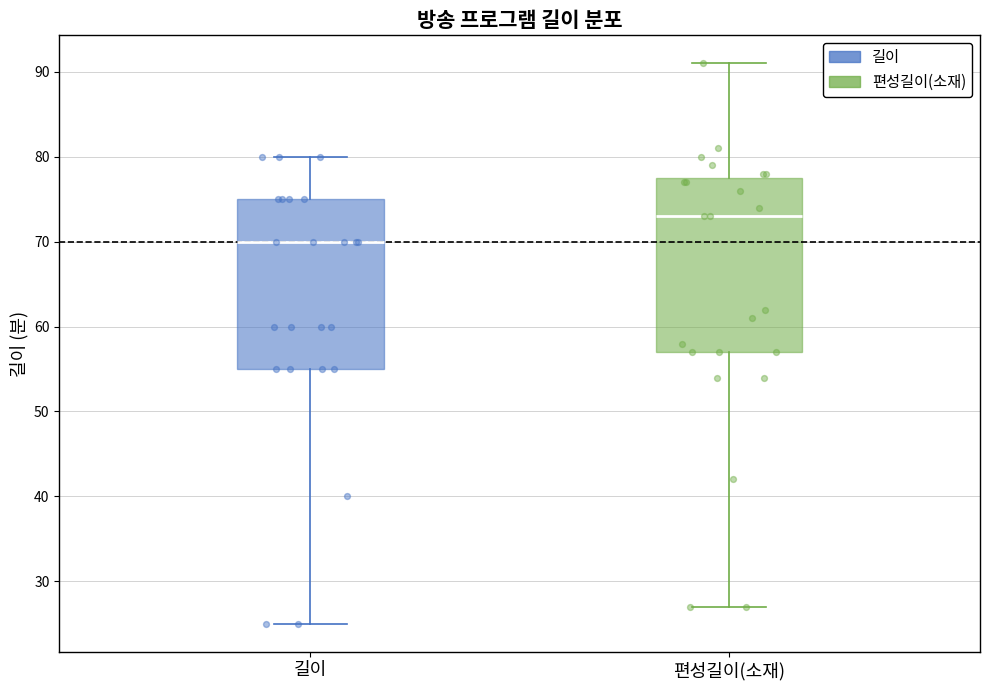

Where does the upper whisker of the box for 편성길이(소재) end on the y-axis? The values are not printed on the chart, so give them approximately, as read against the axis.

91